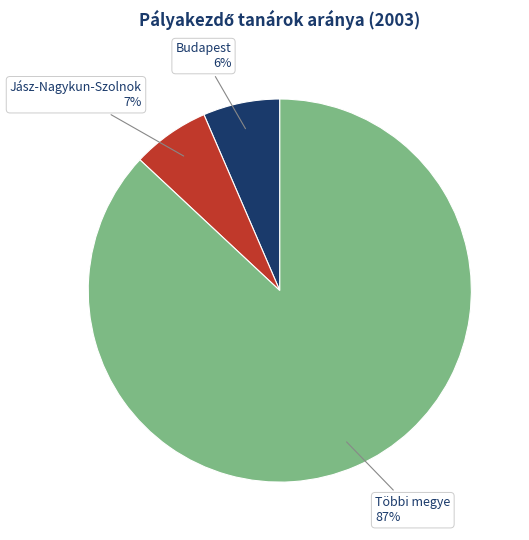

To the nearest percent, what is the average slice percentage?

33%